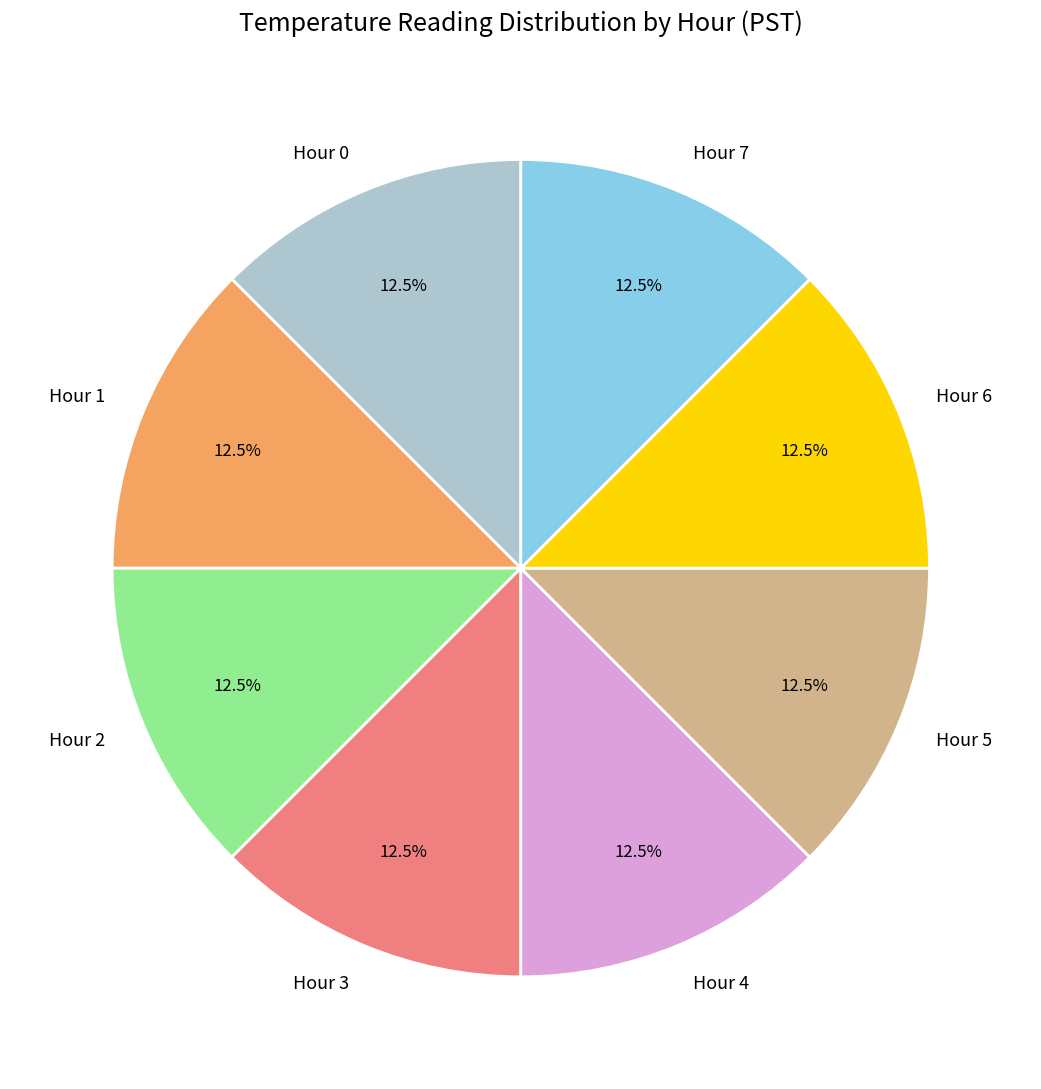

Is the sum of Hour 6 and Hour 4 greater than half?

No